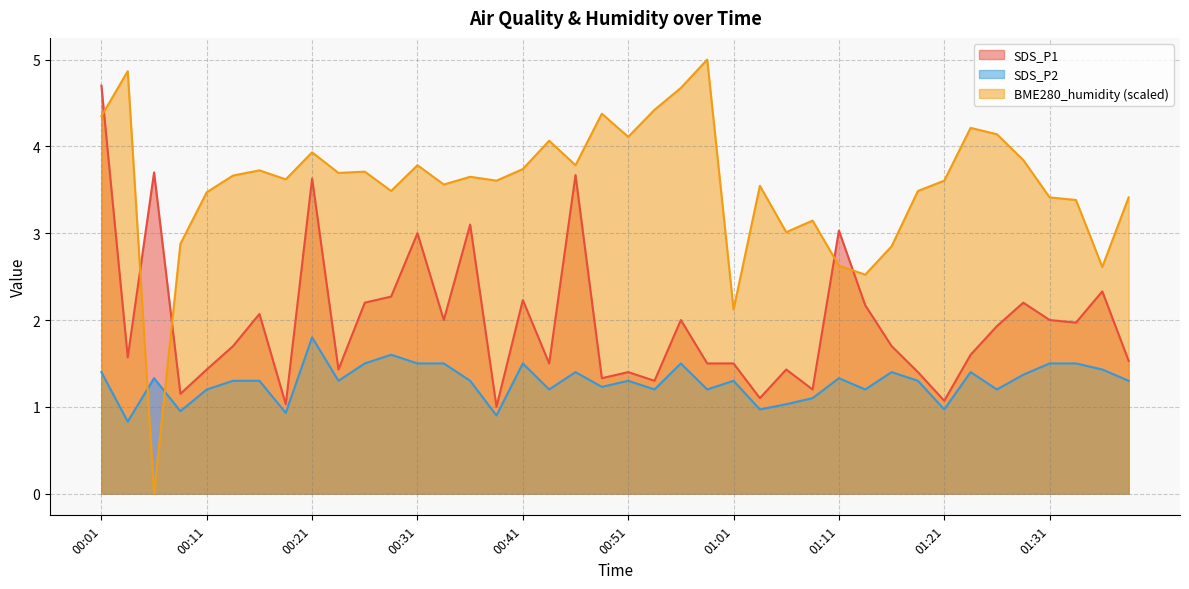

What is the difference between the highest and lowest values at 00:34?

2.1